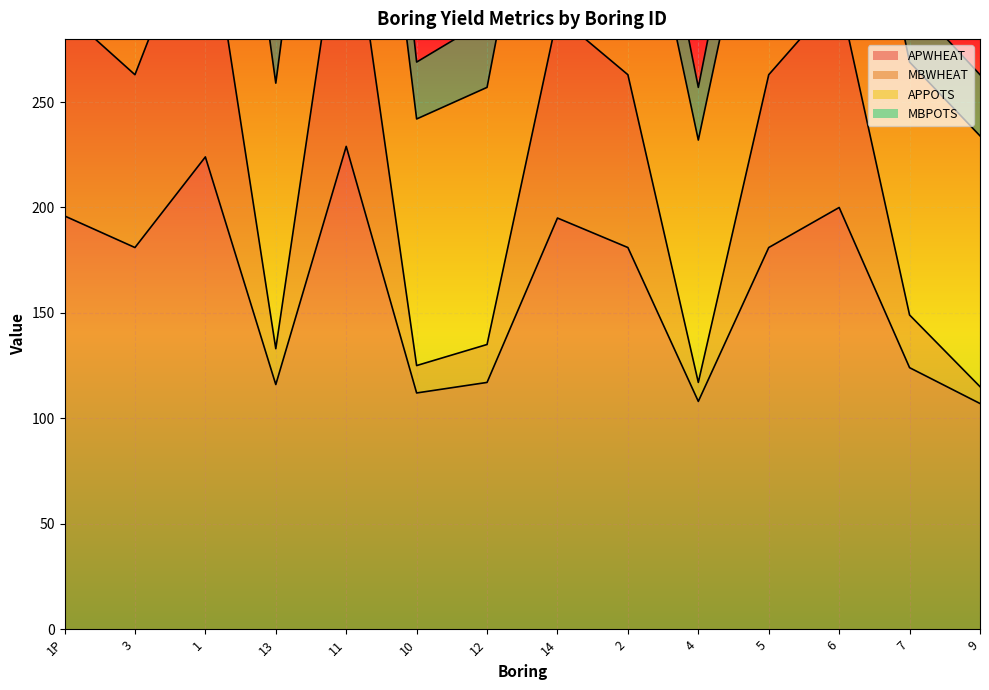

The value of APWHEAT at 14 is 273. True or false?

False